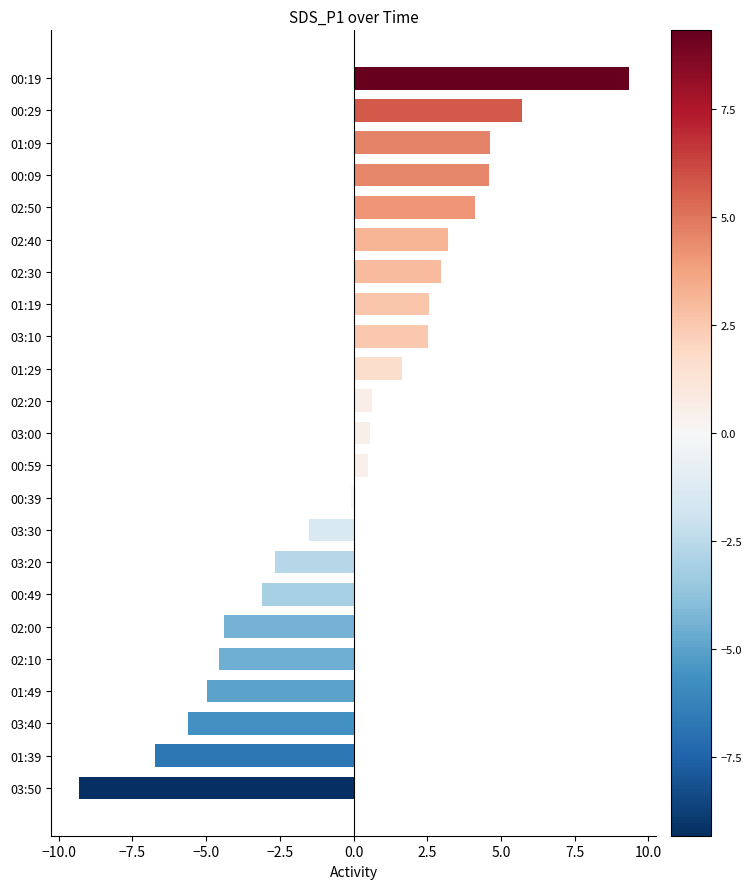

What is the difference between the values at 00:29 and 01:49?

10.7